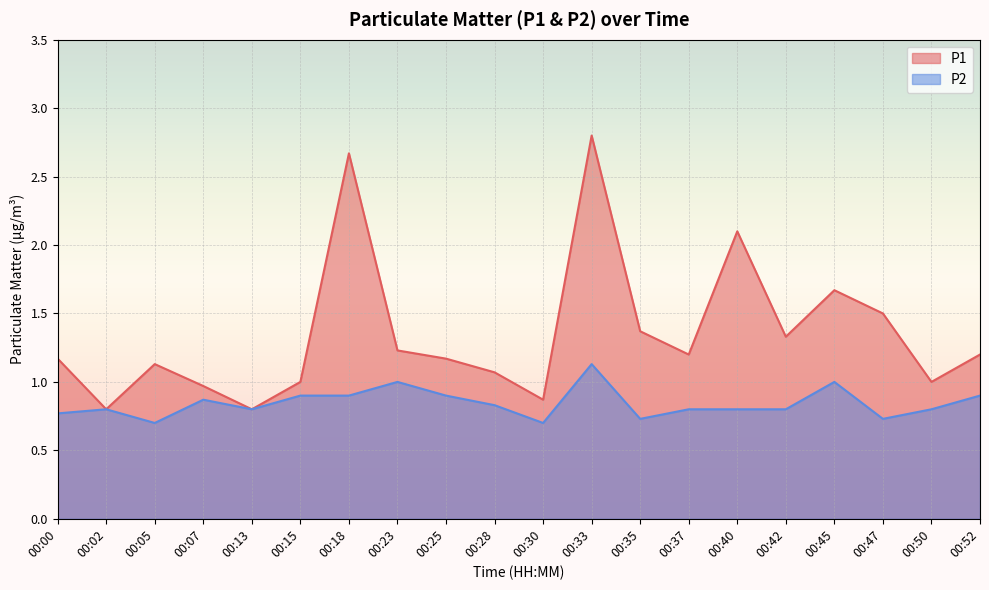

Between 00:42 and 00:45, which is larger?

00:45